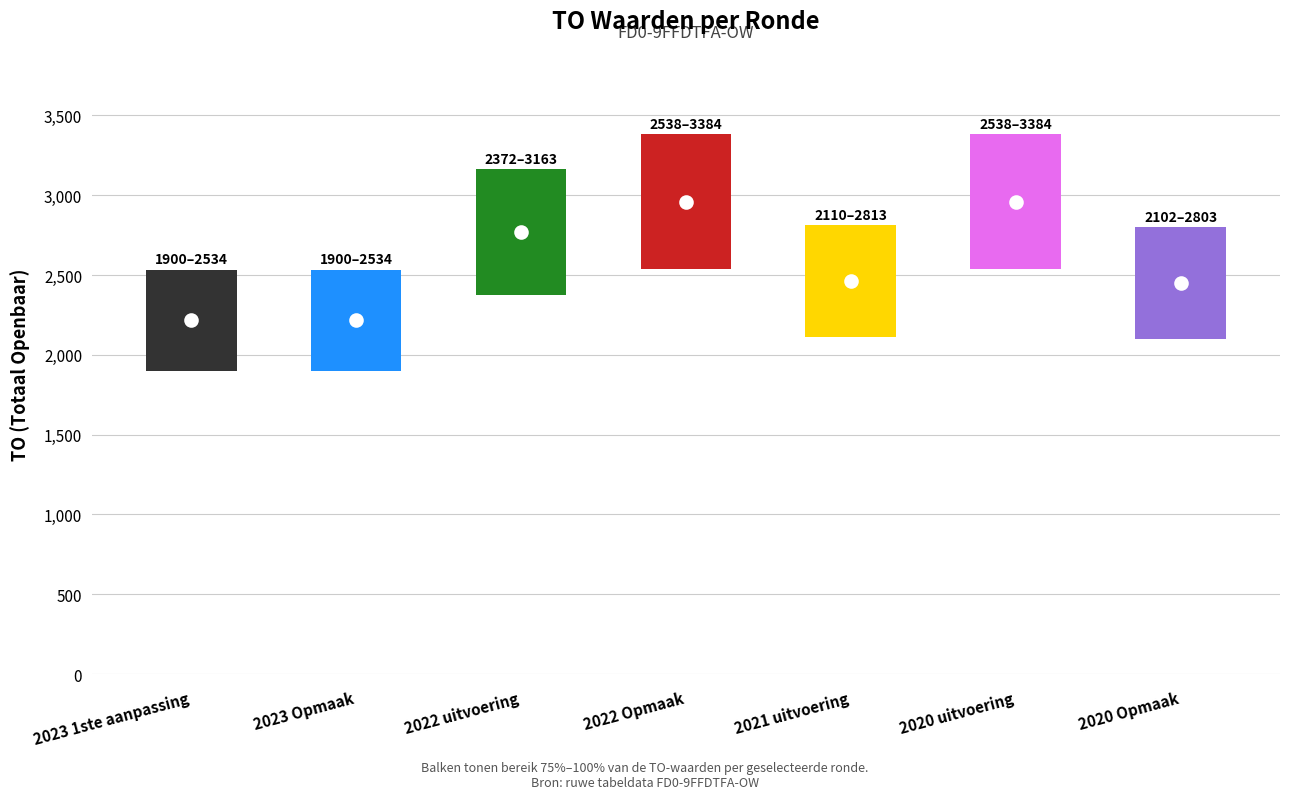

Which label corresponds to the smallest value in the chart?

2023 1ste aanpassing